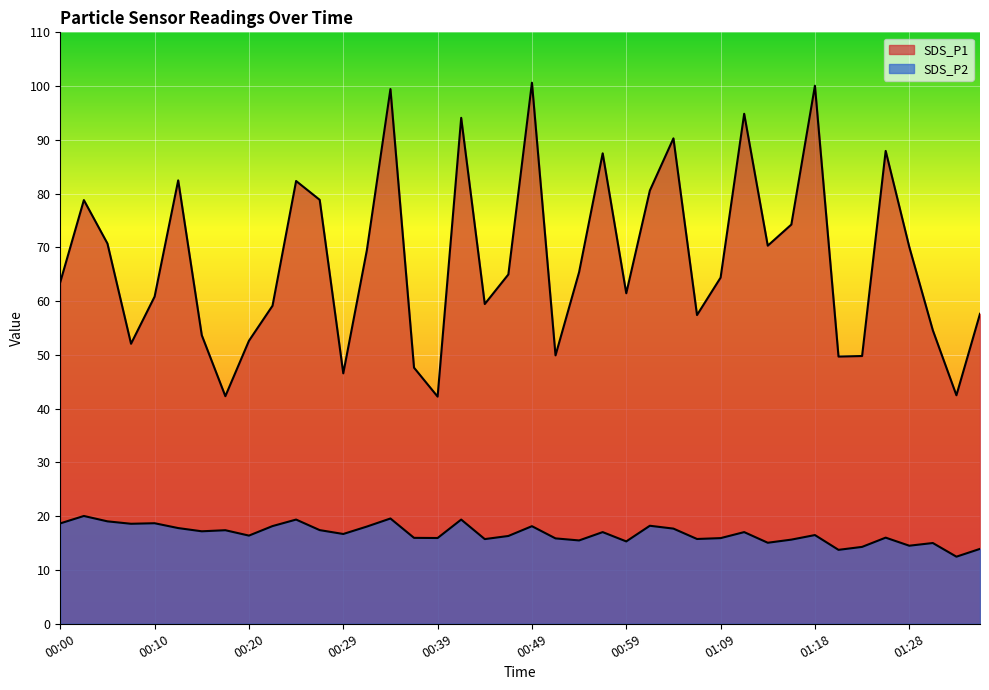

How many values in the SDS_P2 series exceed 16?

24